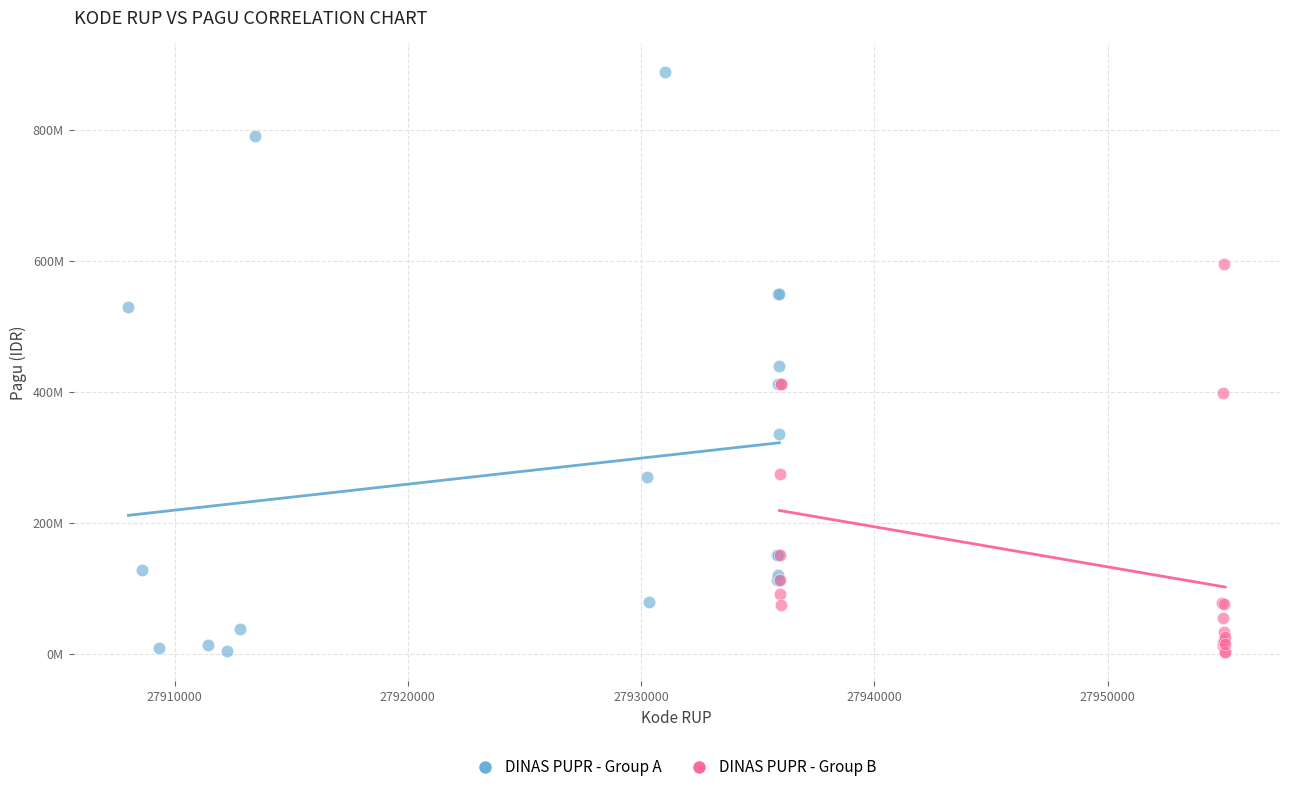

What are all the series names shown in the legend?

DINAS PUPR - Group A, DINAS PUPR - Group B